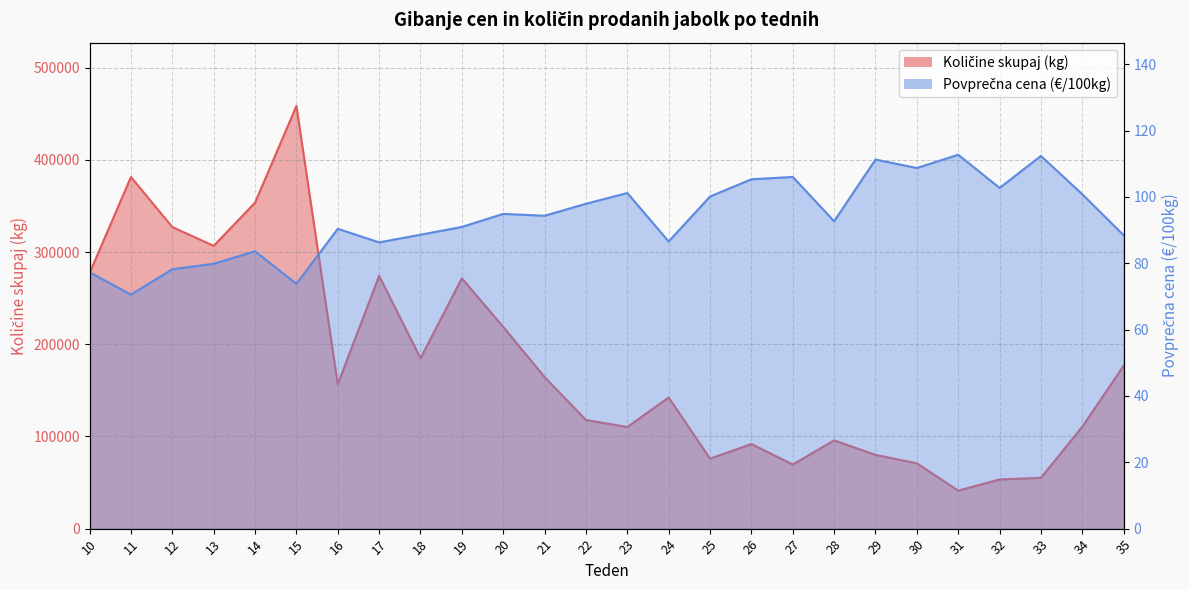

What is the difference between the highest and lowest values at 17?

274135.7